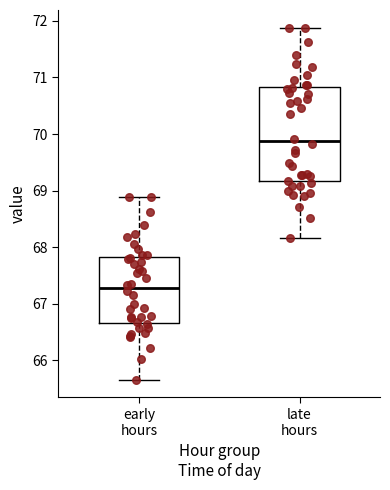

Reading left to right, transcribe this box plot: for each box, give where its median line is, the range the box spans, and where its two whiskers end, as read against the y-axis. The values are not printed on the chart, so give them approximately, as read against the axis.

early hours: median 67.3, box 66.7 to 67.8, whiskers 65.7 to 68.9
late hours: median 69.9, box 69.2 to 70.8, whiskers 68.2 to 71.9